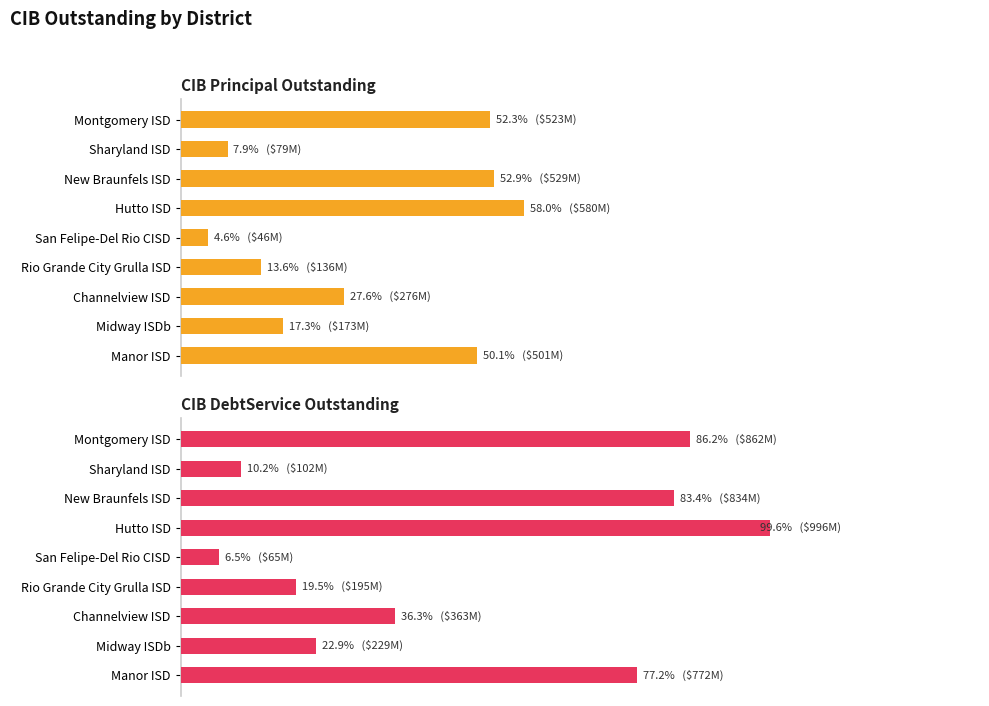

How many categories are shown in the chart?

9